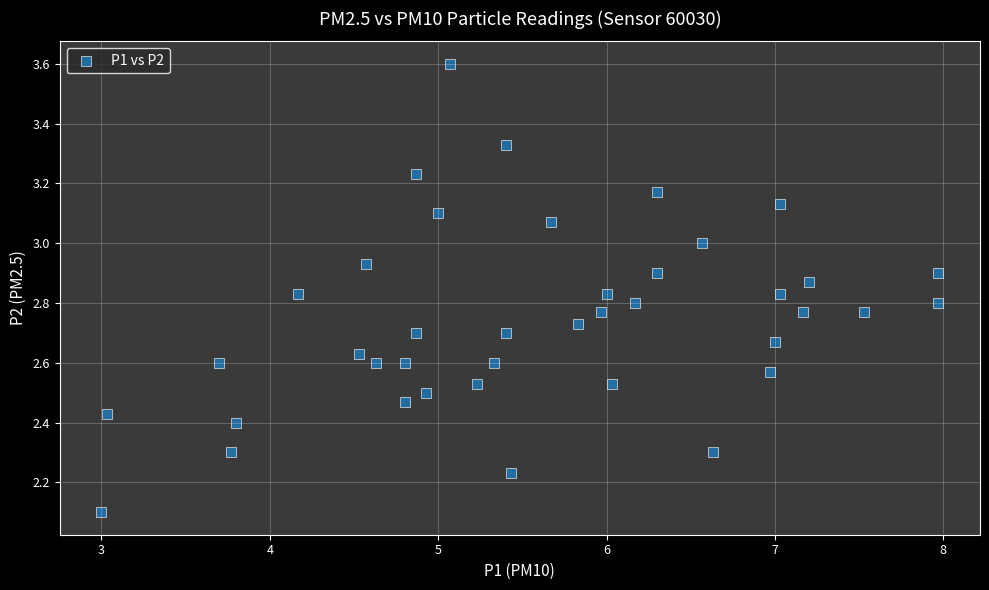

What Y value in the scatter plot is closest to 2?

2.1